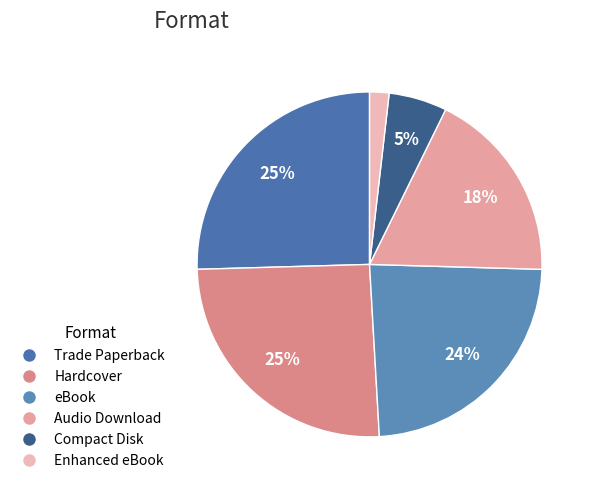

How many segments does this pie chart have?

6